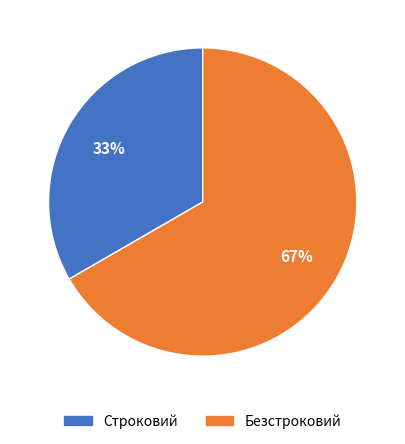

Is it true that Безстроковий is 67% of the pie?

True